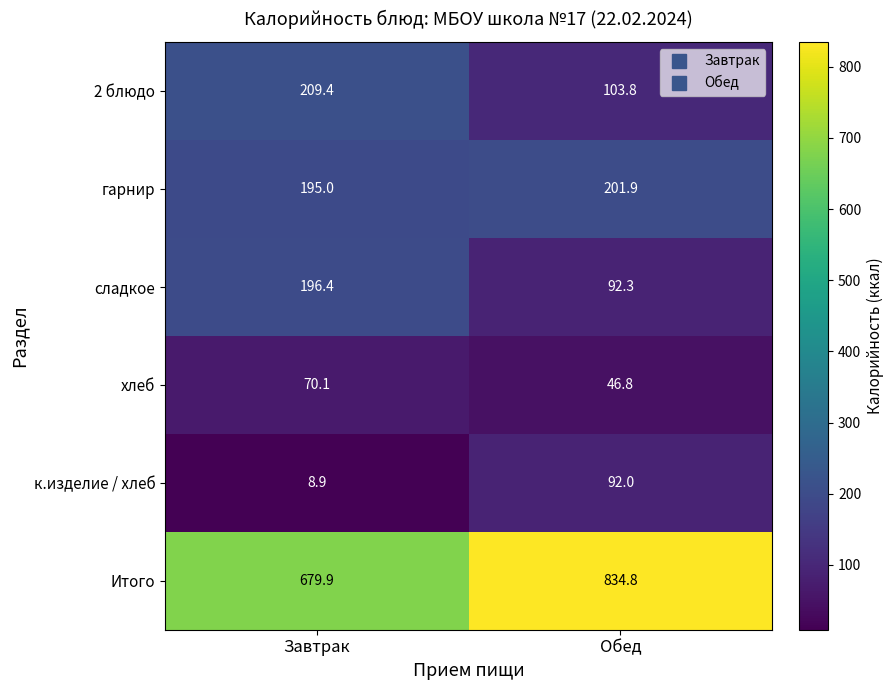

At how many categories does at least one series exceed 94?

2